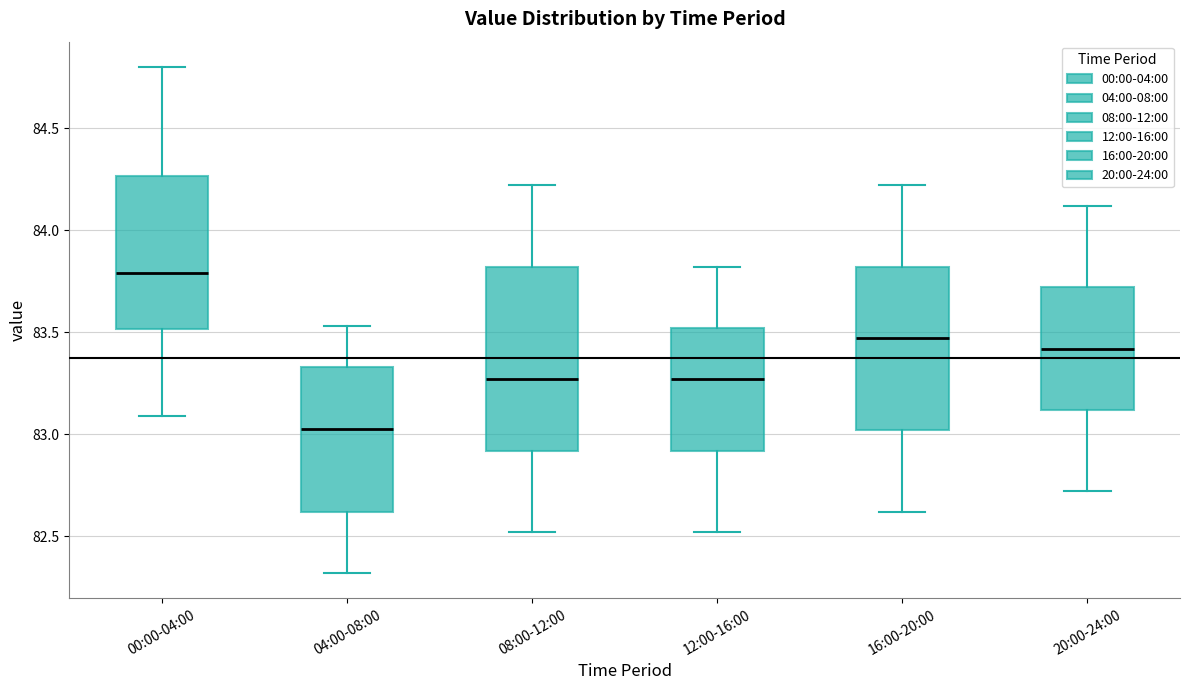

Reading left to right, transcribe this box plot: for each box, give where its median line is, the range the box spans, and where its two whiskers end, as read against the y-axis. The values are not printed on the chart, so give them approximately, as read against the axis.

00:00-04:00: median 83.80, box 83.50 to 84.25, whiskers 83.10 to 84.80
04:00-08:00: median 83.05, box 82.60 to 83.35, whiskers 82.30 to 83.55
08:00-12:00: median 83.25, box 82.90 to 83.80, whiskers 82.50 to 84.20
12:00-16:00: median 83.25, box 82.90 to 83.50, whiskers 82.50 to 83.80
16:00-20:00: median 83.45, box 83.00 to 83.80, whiskers 82.60 to 84.20
20:00-24:00: median 83.40, box 83.10 to 83.70, whiskers 82.70 to 84.10